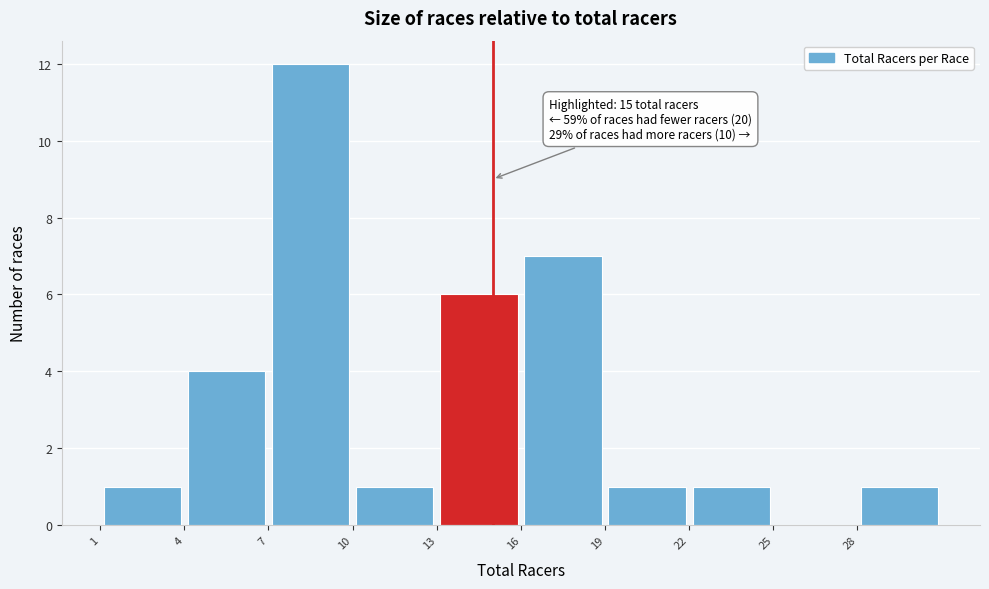

Over which range of the x-axis is the bar tallest?

7 to 10